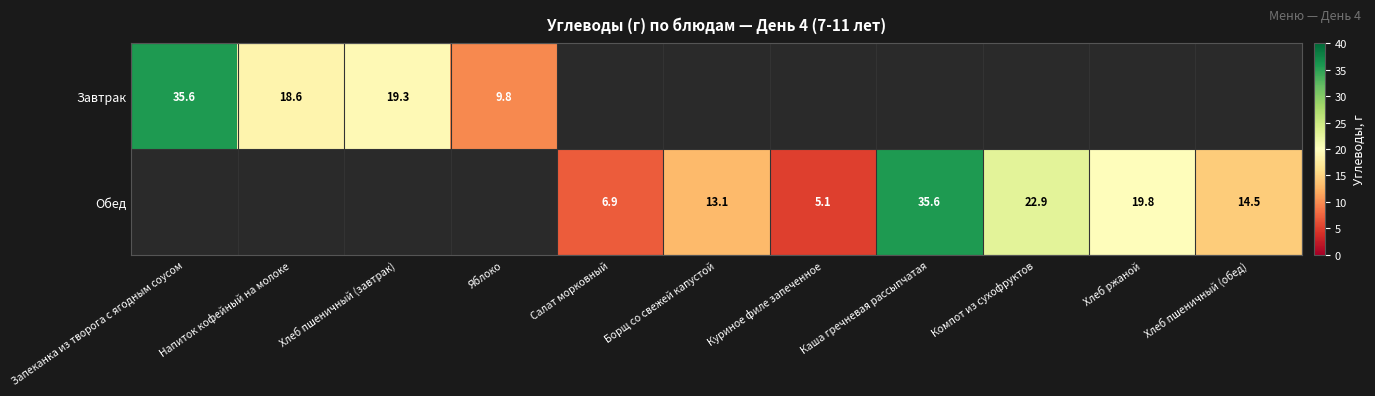

What is the spread (max minus min) of values at Салат морковный?

6.9